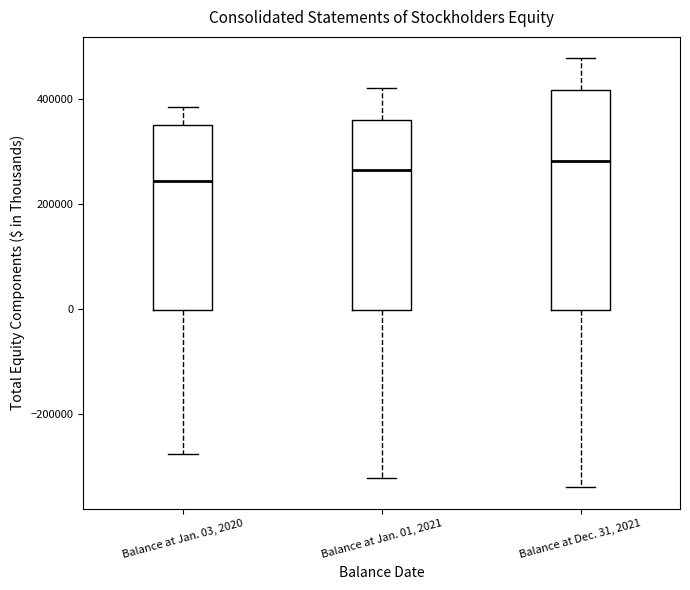

Which box has the lowest median line?

Balance at Jan. 03, 2020